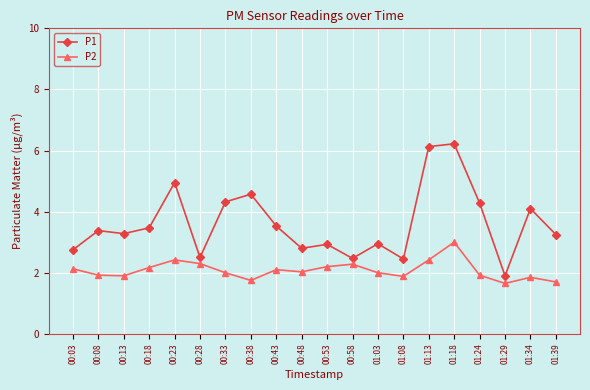

What is the spread (max minus min) of values at 01:24?

2.4